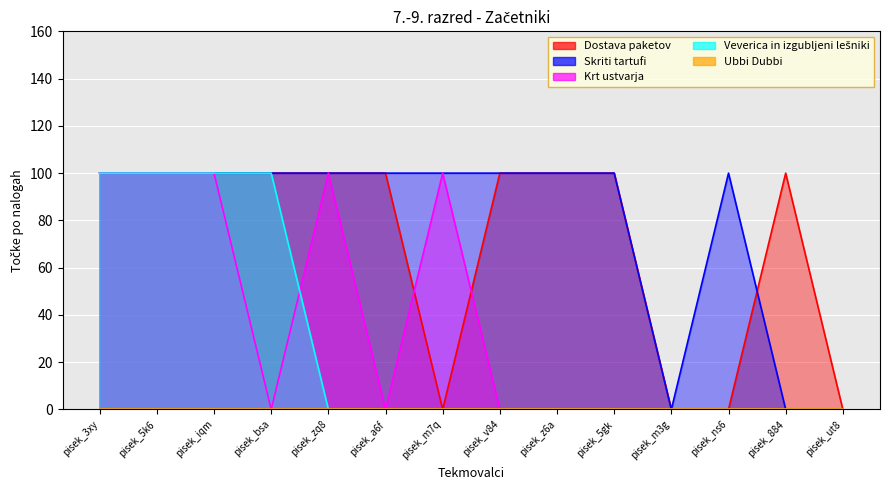

What is the total value across all series at pisek_m7q?

200